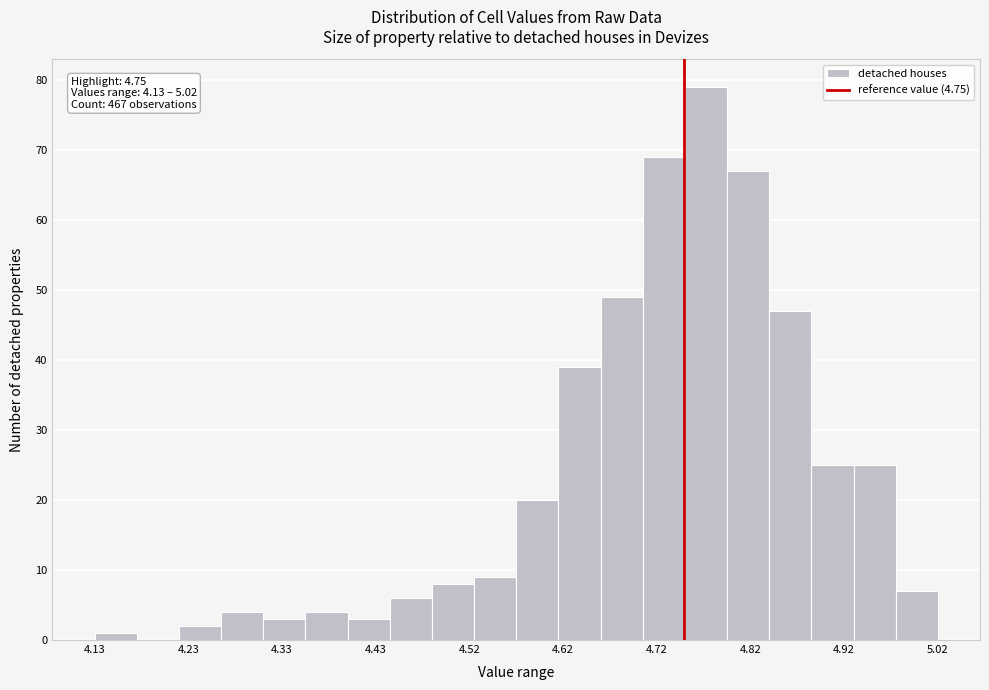

Which range on the x-axis has the tallest bar?

4.75 to 4.80